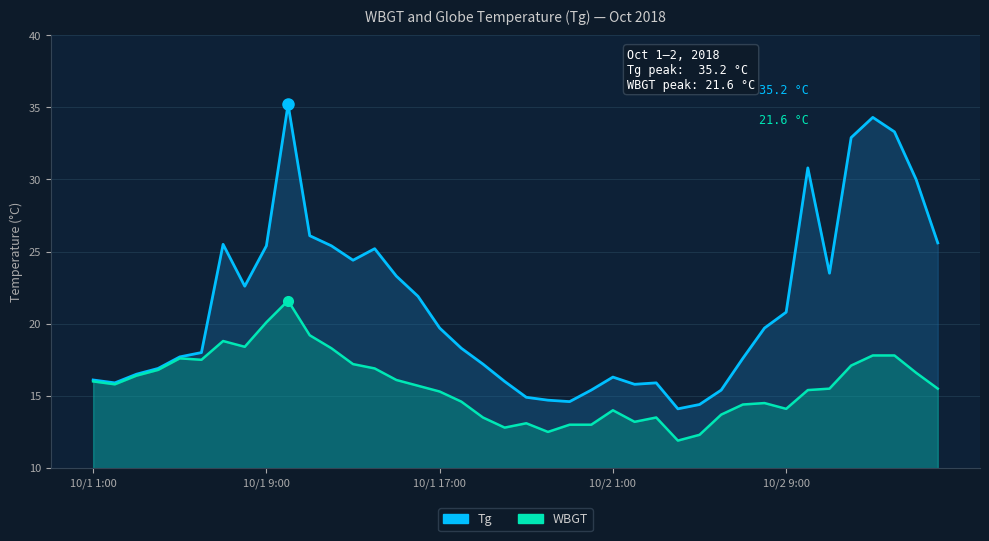

True or false: WBGT and Tg intersect in this chart.

False